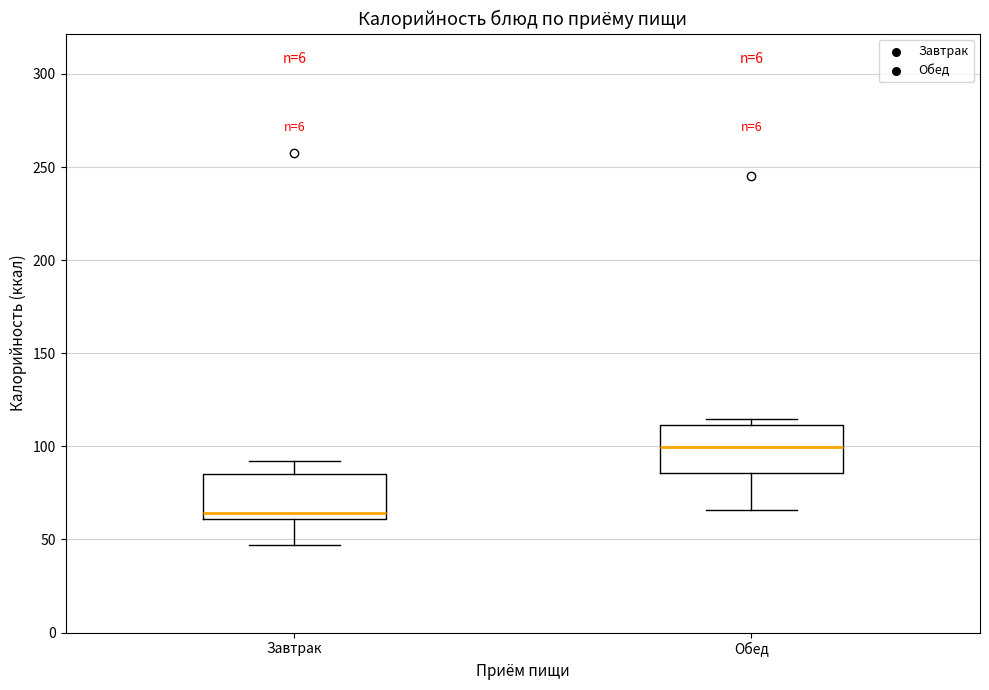

Where is the lower edge of the box for Завтрак on the y-axis? The values are not printed on the chart, so give them approximately, as read against the axis.

60